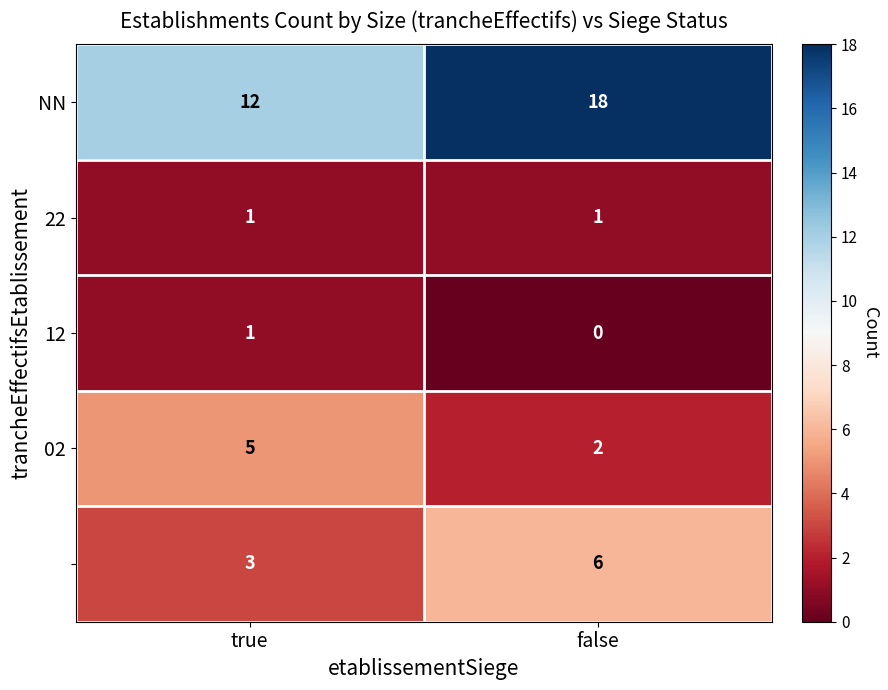

What is the spread (max minus min) of values at false?

18